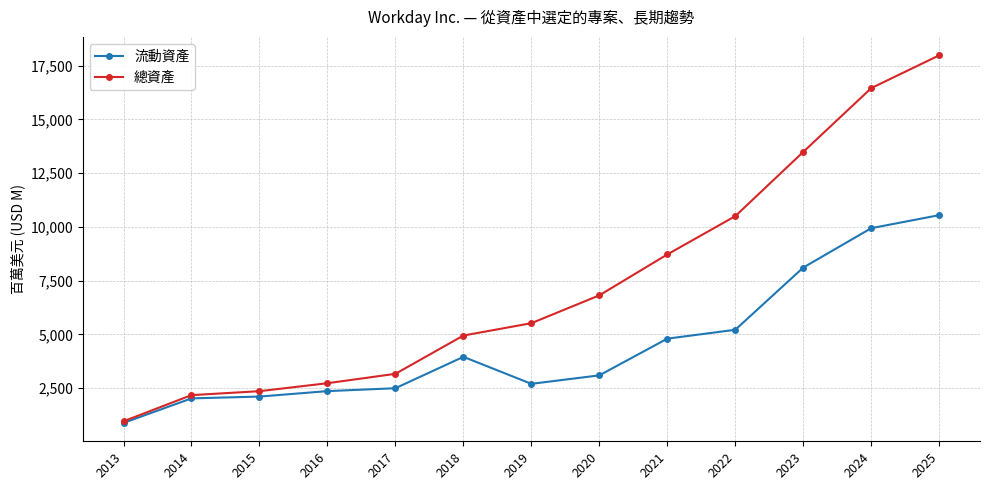

Which series has the widest spread of values?

總資產